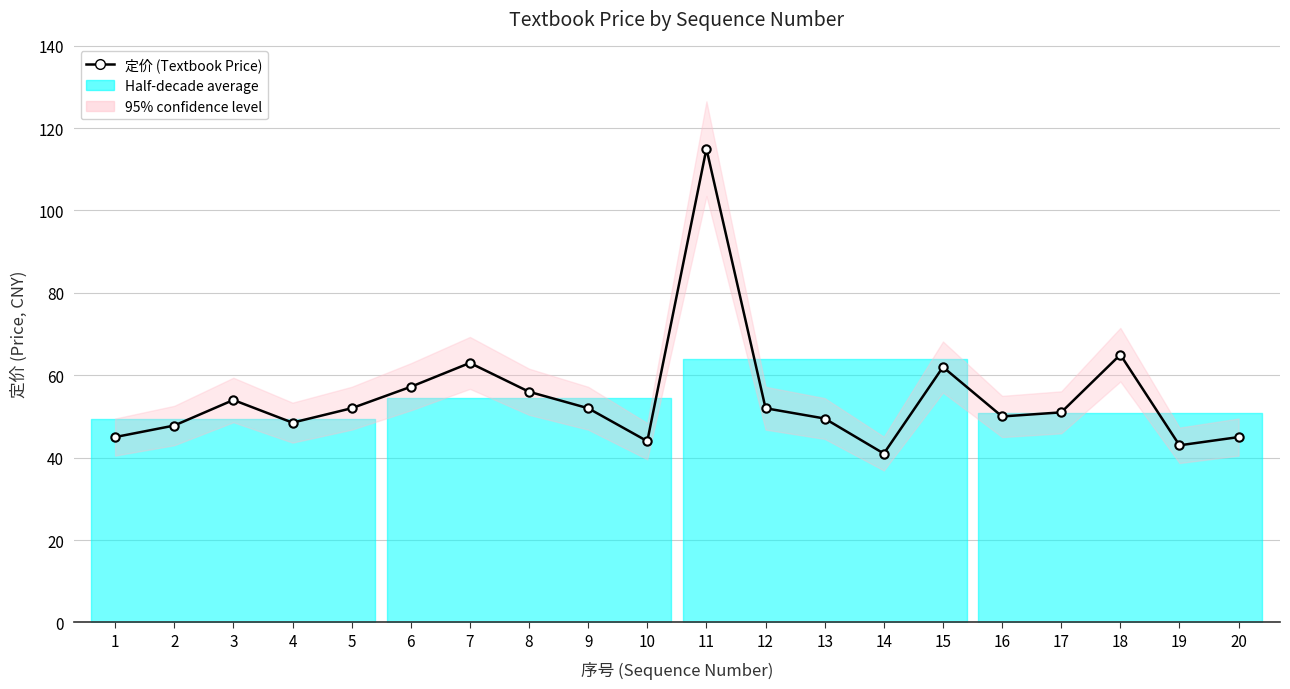

Which category has the highest value across all series?

11